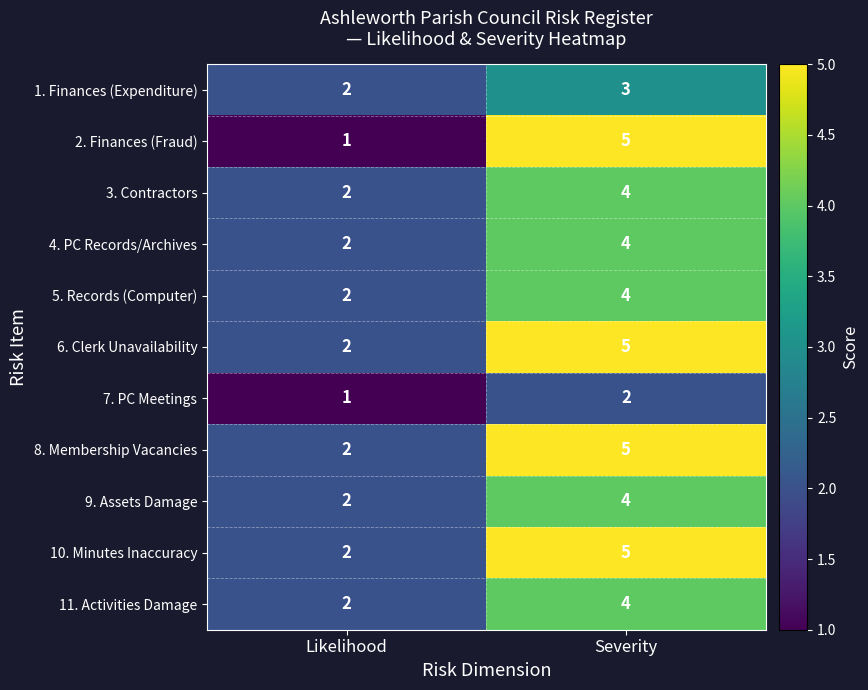

Reading left to right, what are all the values shown in this chart?

1. Finances (Expenditure): 2	3
2. Finances (Fraud): 1	5
3. Contractors: 2	4
4. PC Records/Archives: 2	4
5. Records (Computer): 2	4
6. Clerk Unavailability: 2	5
7. PC Meetings: 1	2
8. Membership Vacancies: 2	5
9. Assets Damage: 2	4
10. Minutes Inaccuracy: 2	5
11. Activities Damage: 2	4